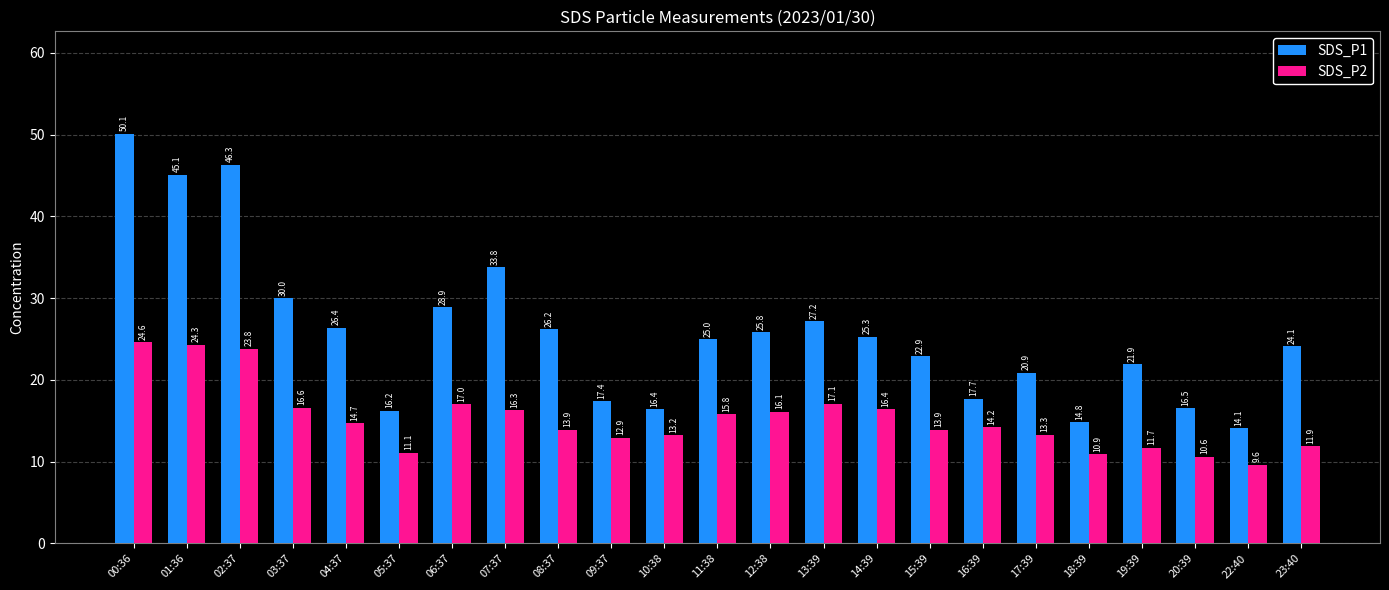

Which series changed the most between 06:37 and 11:38?

SDS_P1